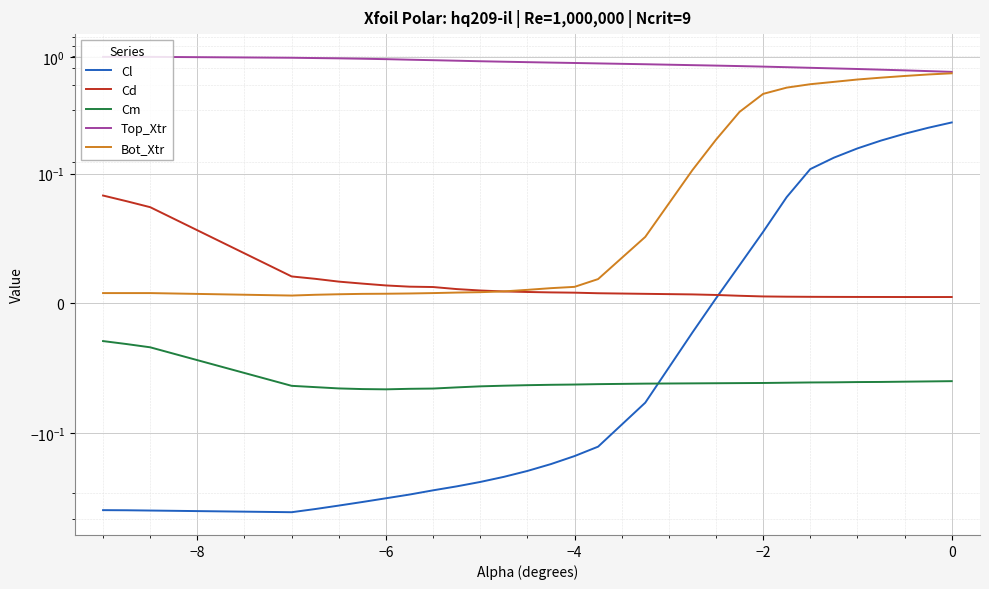

In Cm, how many points are lower than both neighbors (excluding endpoints)?

1